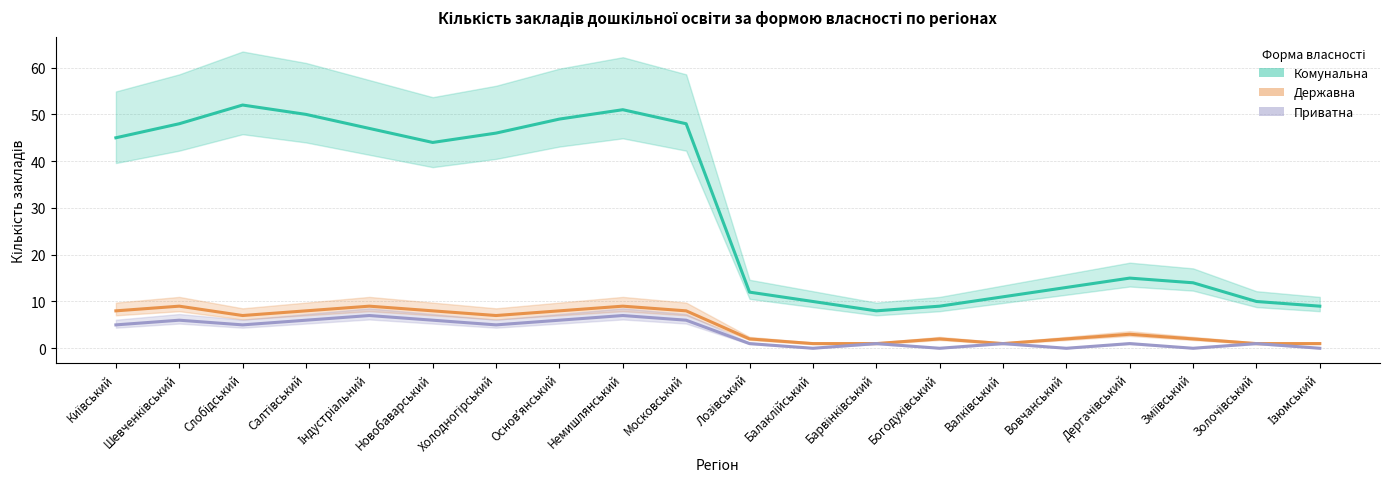

Which series has the widest spread of values?

Комунальна